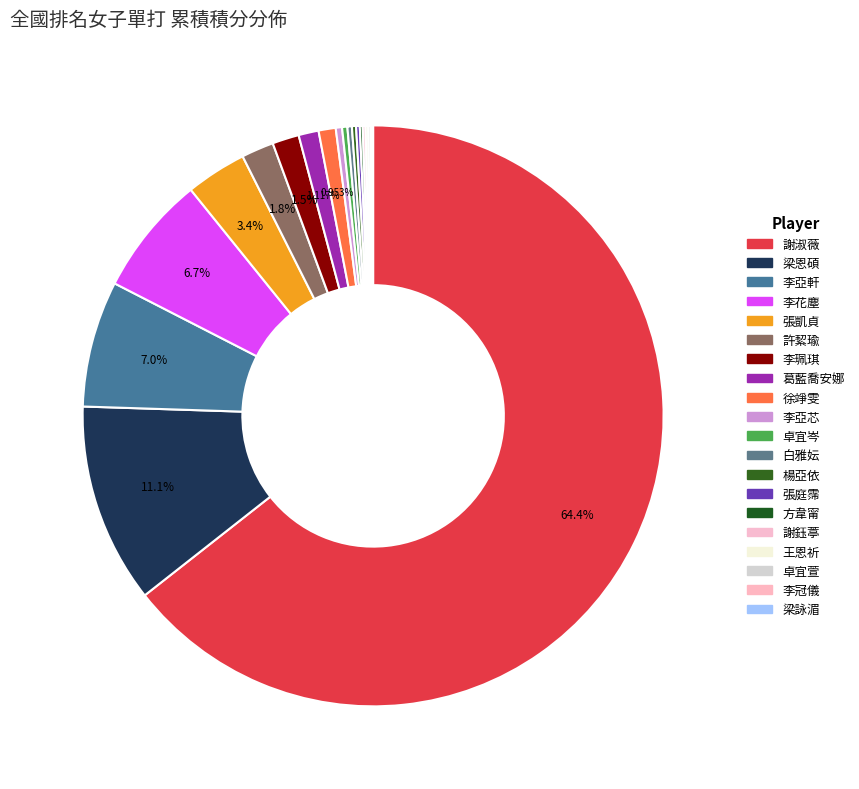

Which slice is the smallest?

梁詠湄